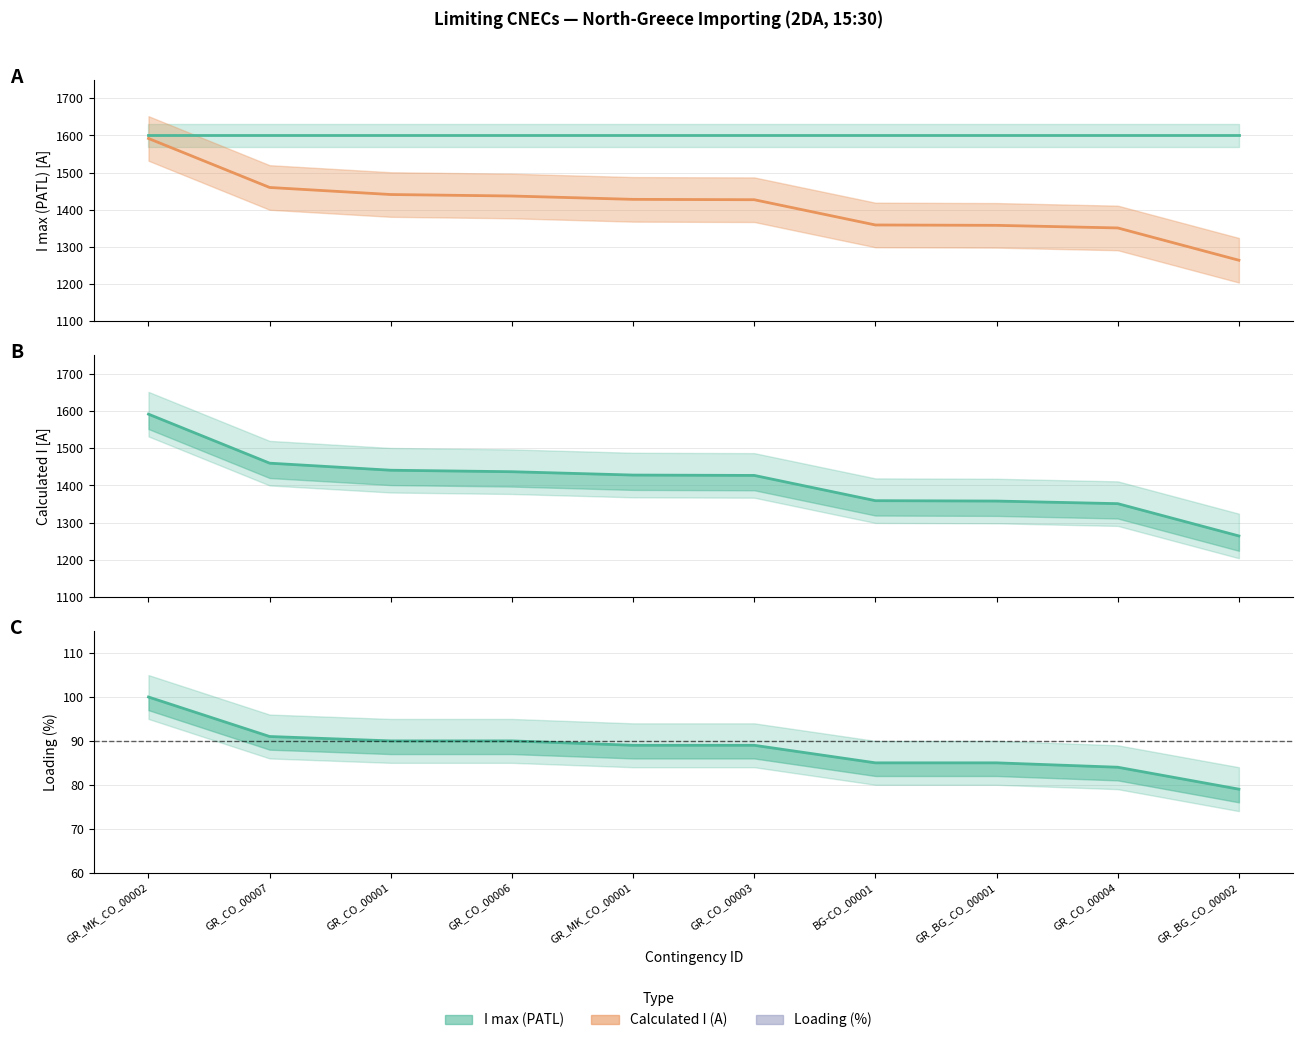

At which label does Loading (%) reach its peak?

GR_MK_CO_00002